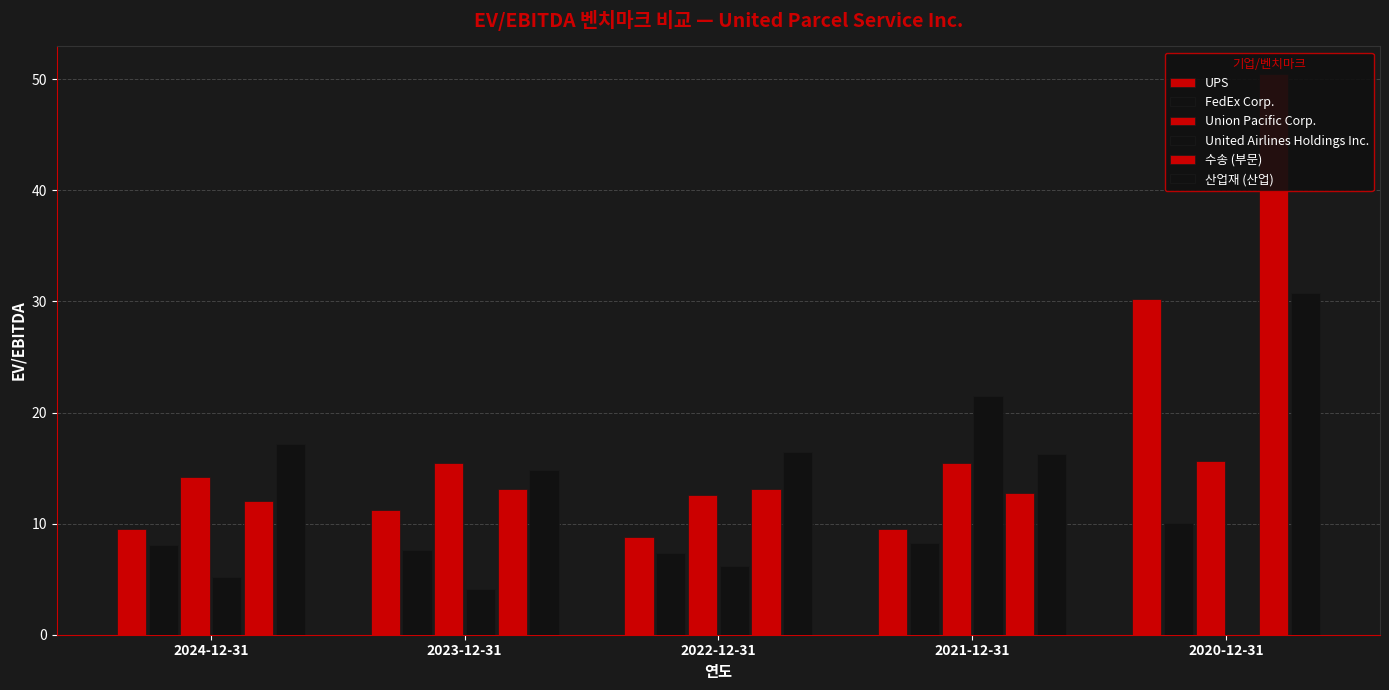

What position from the right is 2024-12-31?

5